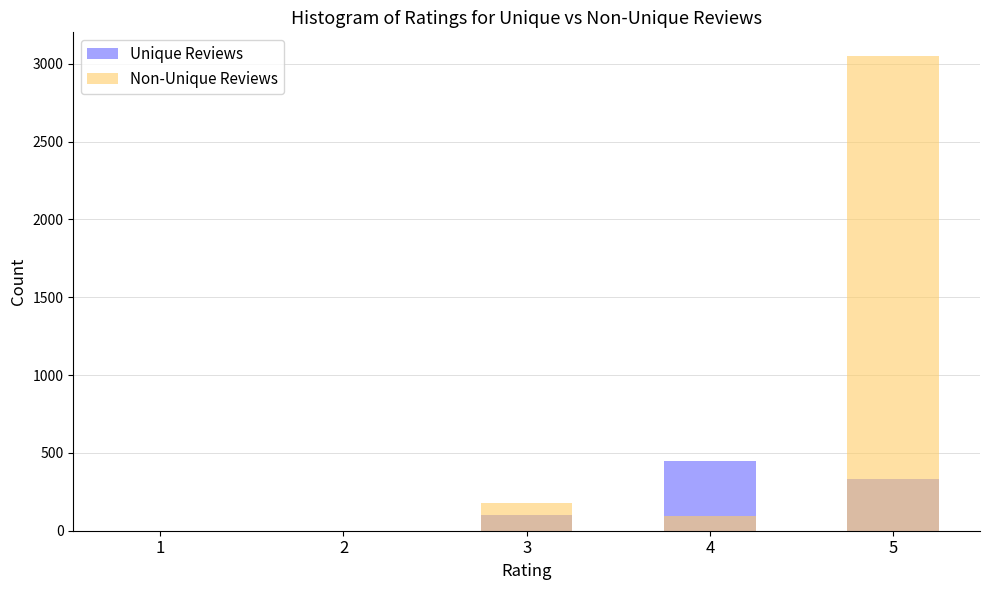

What are all the series names shown in the legend?

Unique Reviews, Non-Unique Reviews